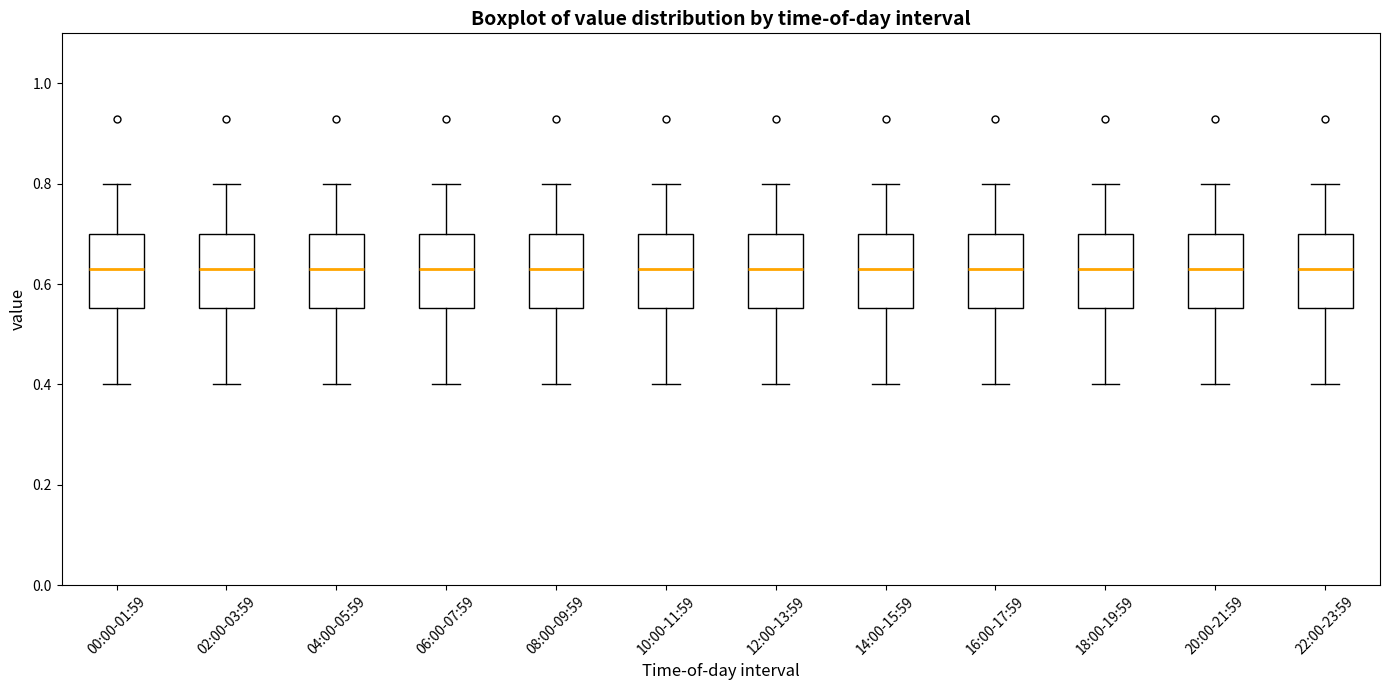

Reading left to right, read every box against the y-axis: the position of its median line, the range the box covers, and the ends of its whiskers. The values are not printed on the chart, so give them approximately, as read against the axis.

00:00-01:59: median 0.64, box 0.56 to 0.70, whiskers 0.40 to 0.80
02:00-03:59: median 0.64, box 0.56 to 0.70, whiskers 0.40 to 0.80
04:00-05:59: median 0.64, box 0.56 to 0.70, whiskers 0.40 to 0.80
06:00-07:59: median 0.64, box 0.56 to 0.70, whiskers 0.40 to 0.80
08:00-09:59: median 0.64, box 0.56 to 0.70, whiskers 0.40 to 0.80
10:00-11:59: median 0.64, box 0.56 to 0.70, whiskers 0.40 to 0.80
12:00-13:59: median 0.64, box 0.56 to 0.70, whiskers 0.40 to 0.80
14:00-15:59: median 0.64, box 0.56 to 0.70, whiskers 0.40 to 0.80
16:00-17:59: median 0.64, box 0.56 to 0.70, whiskers 0.40 to 0.80
18:00-19:59: median 0.64, box 0.56 to 0.70, whiskers 0.40 to 0.80
20:00-21:59: median 0.64, box 0.56 to 0.70, whiskers 0.40 to 0.80
22:00-23:59: median 0.64, box 0.56 to 0.70, whiskers 0.40 to 0.80